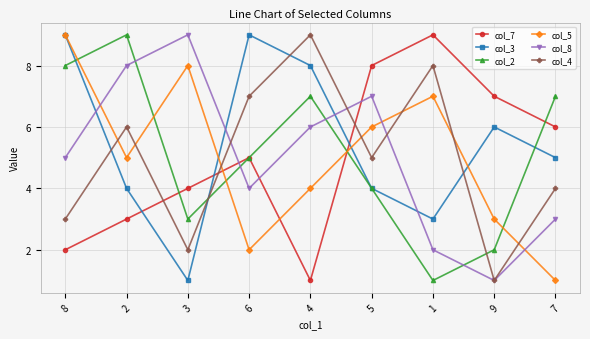

How many interior local valleys does the col_5 series have?

2